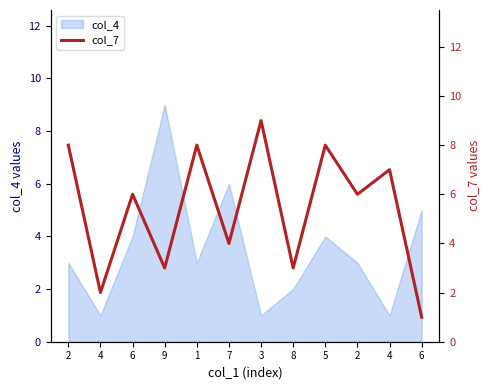

Reading left to right, extract all data points from this chart.

8	2	6	3	8	4	9	3	8	6	7	1